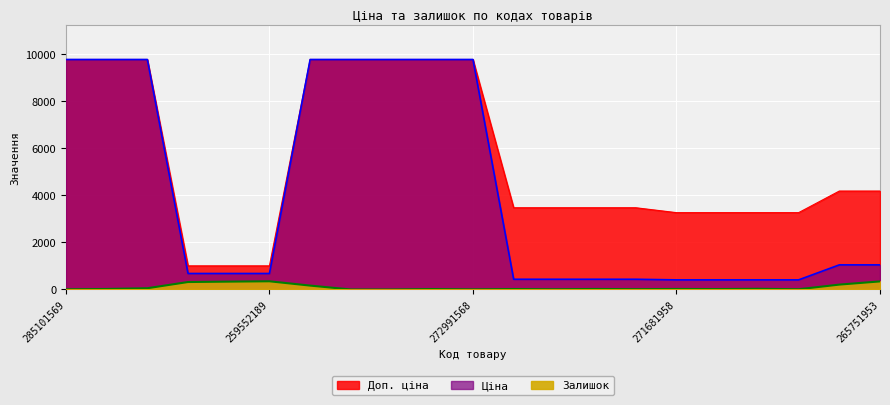

Rank the series at 272991914 from lowest to highest value.

Залишок, Ціна, Доп. ціна